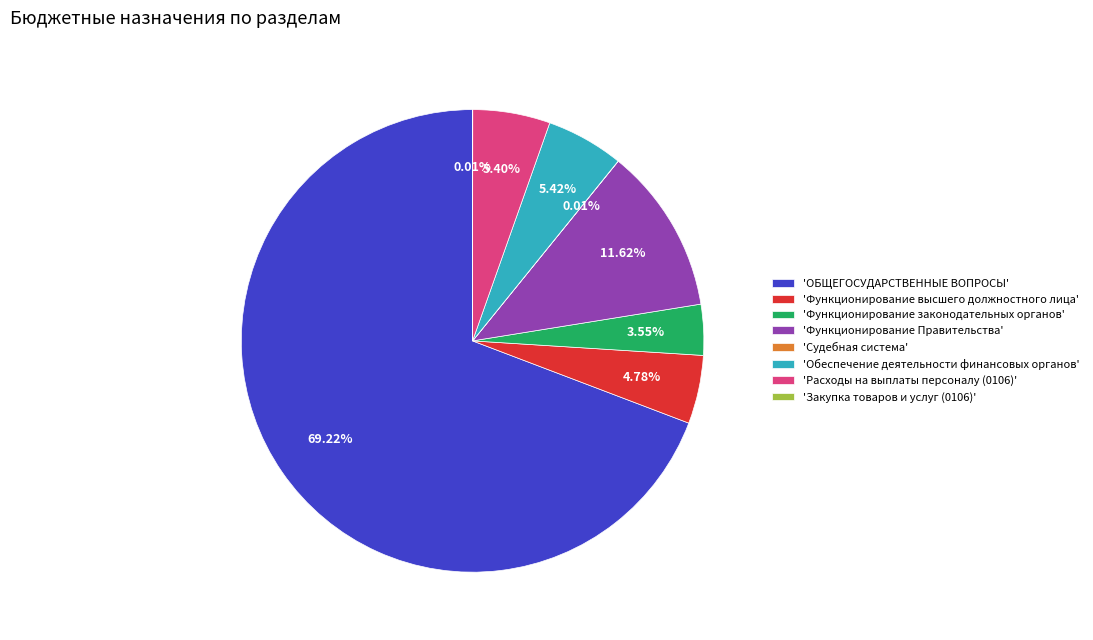

Which slice is the largest?

'ОБЩЕГОСУДАРСТВЕННЫЕ ВОПРОСЫ'